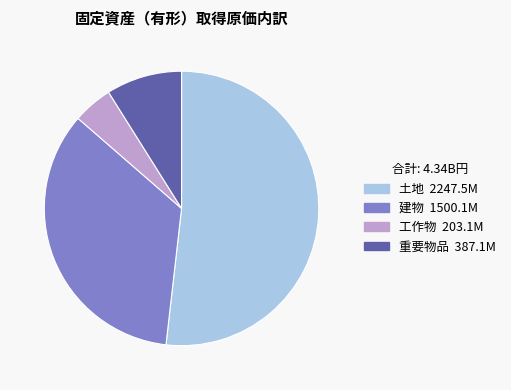

Which has a higher value, 建物 or 土地?

土地